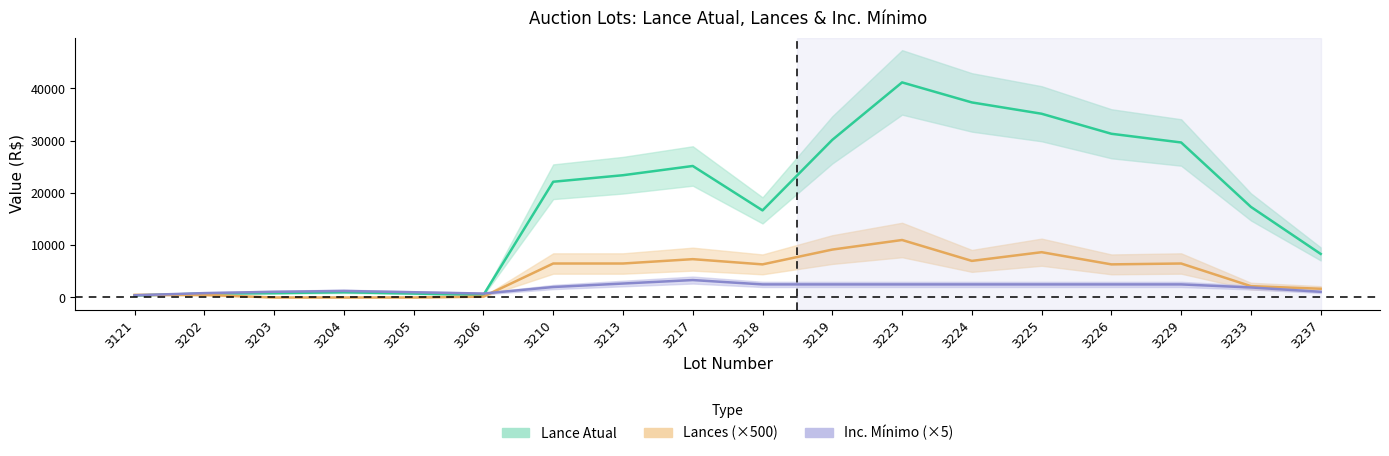

What is the sum of all Inc. Mínimo (×5) values?

33833.3